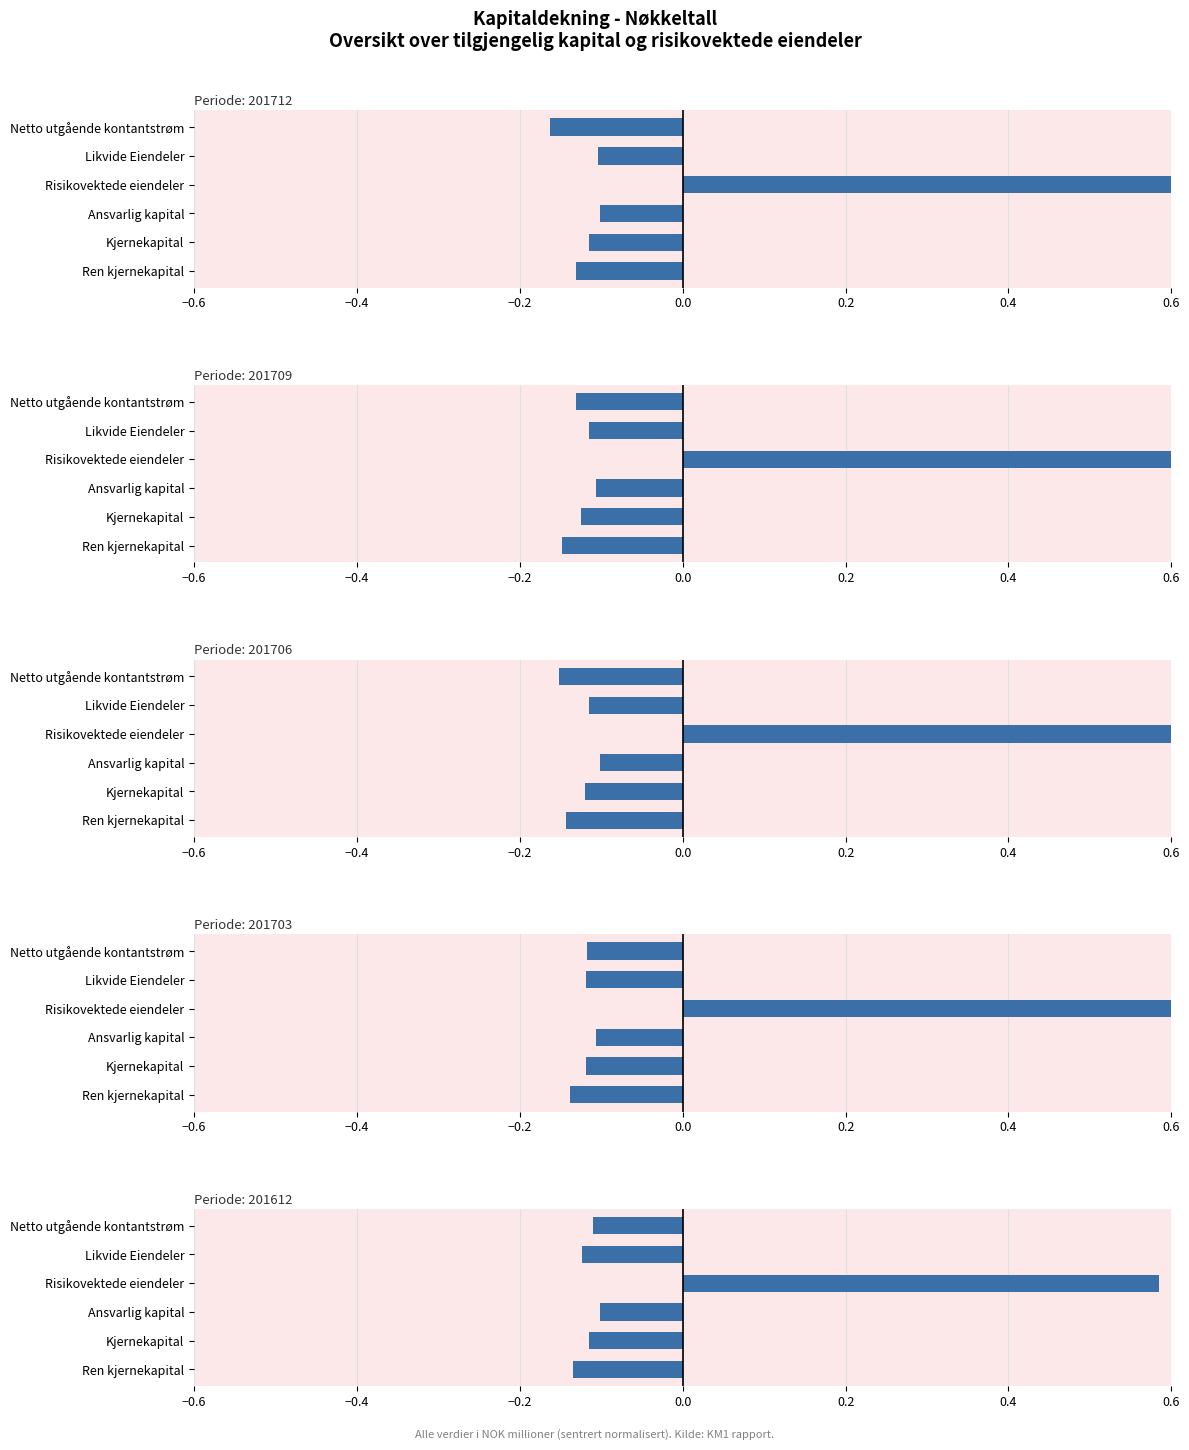

Does the chart contain stacked bars?

No